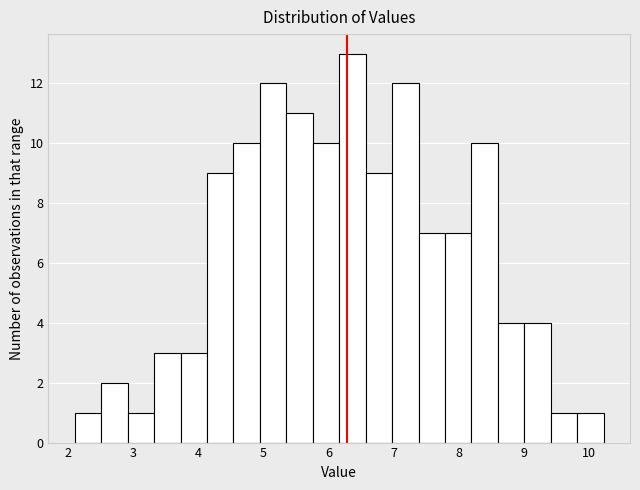

Reading left to right, transcribe this chart: for each bar, give the range it covers on the x-axis and its height. Neither the bar edges nor the heights are printed on the chart, so give them approximately, as read against the axes.

2.1 to 2.5: 1
2.5 to 2.9: 2
2.9 to 3.3: 1
3.3 to 3.7: 3
3.7 to 4.1: 3
4.1 to 4.5: 9
4.5 to 4.9: 10
4.9 to 5.4: 12
5.4 to 5.8: 11
5.8 to 6.2: 10
6.2 to 6.6: 13
6.6 to 7.0: 9
7.0 to 7.4: 12
7.4 to 7.8: 7
7.8 to 8.2: 7
8.2 to 8.6: 10
8.6 to 9.0: 4
9.0 to 9.4: 4
9.4 to 9.8: 1
9.8 to 10.2: 1